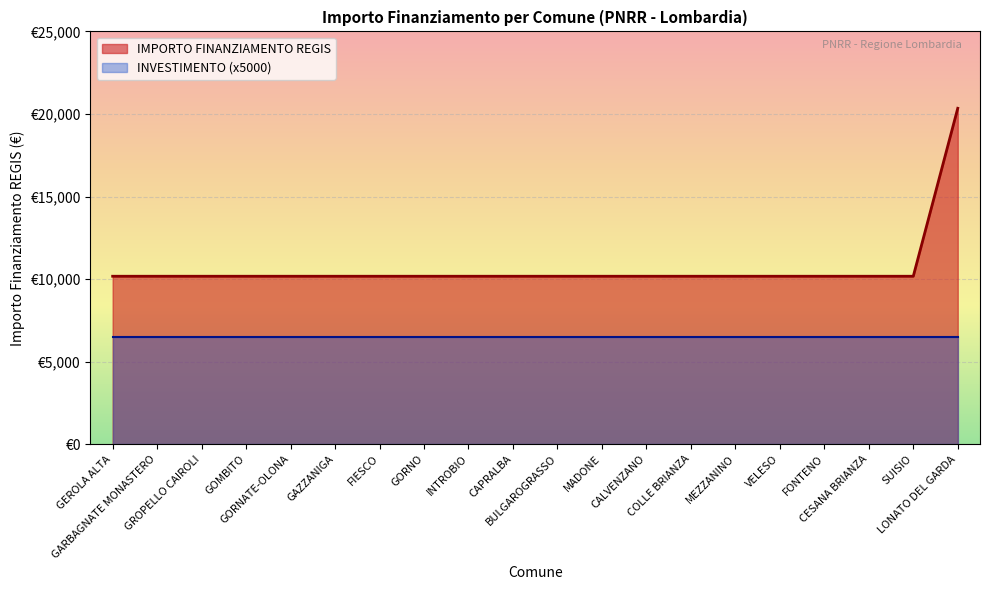

Which has a higher value, GOMBITO or CAPRALBA?

GOMBITO